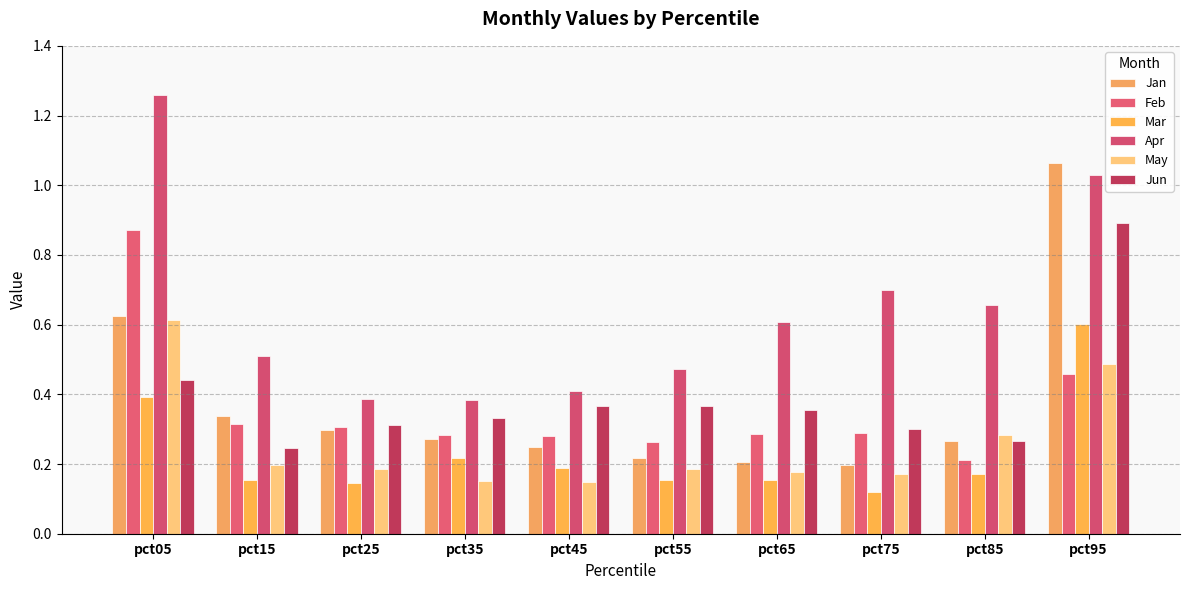

Count the Mar values in the range 0 to 1.

10